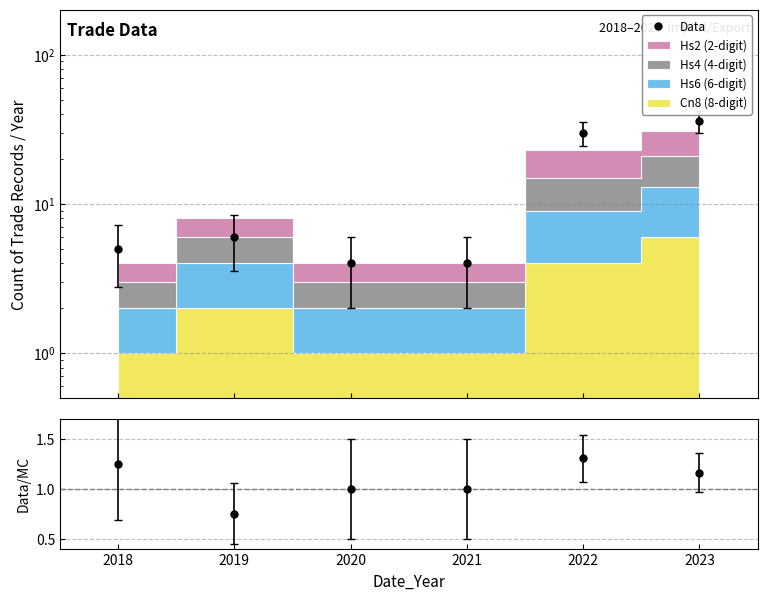

Is this an area chart (filled region under the line)?

No